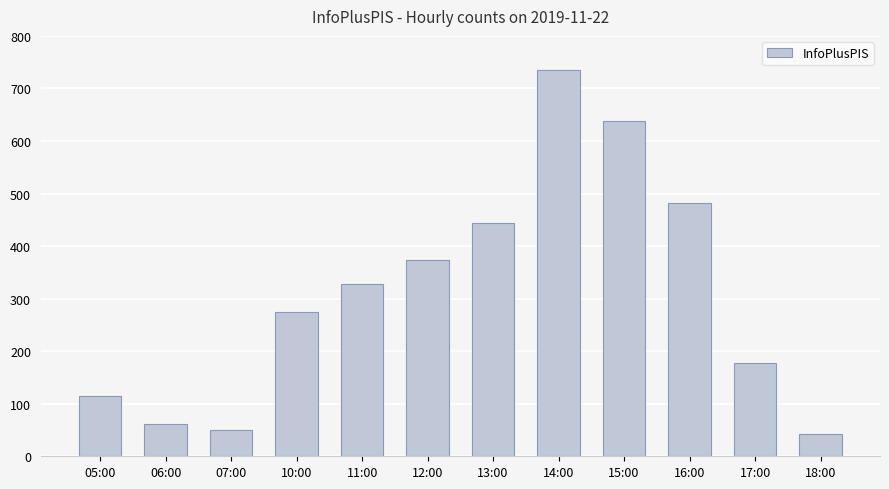

Which has a higher value, 15:00 or 17:00?

15:00